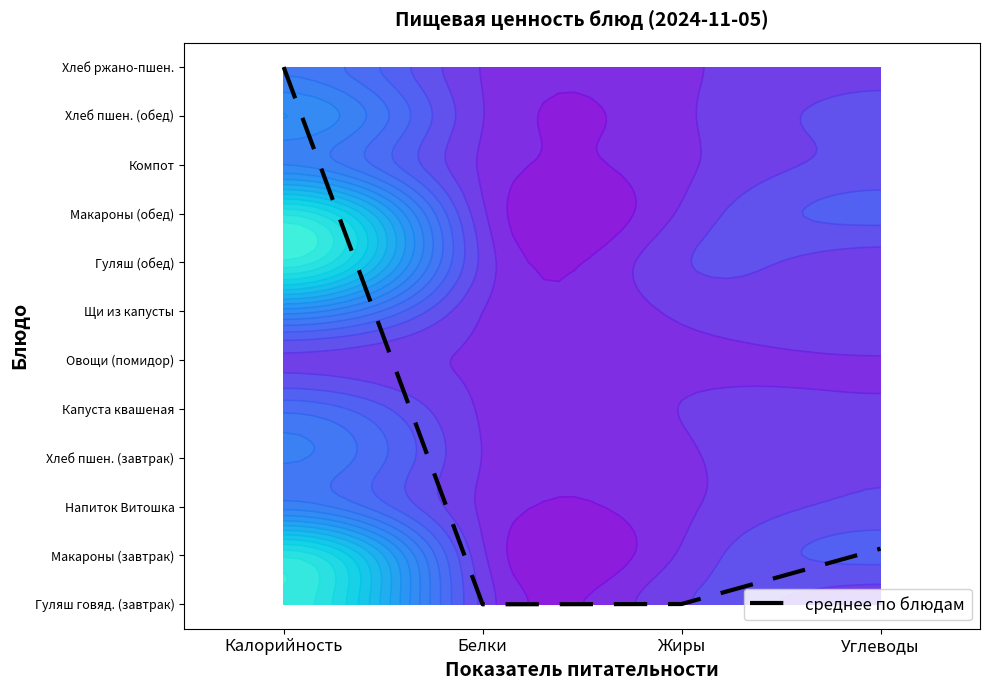

How many data points are above 1?

2